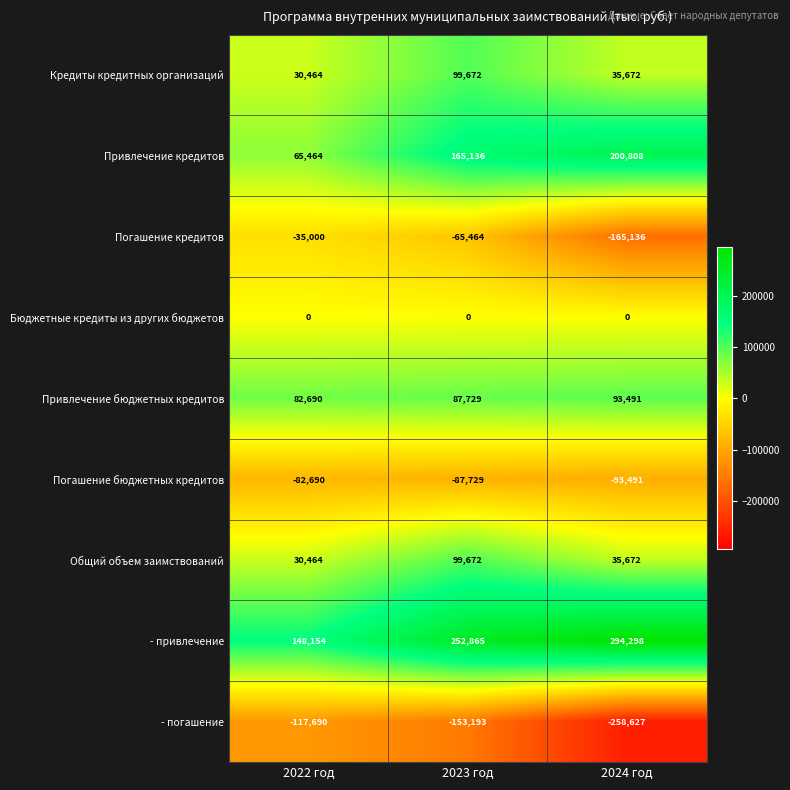

Which series changed the most between 2022 год and 2024 год?

- привлечение